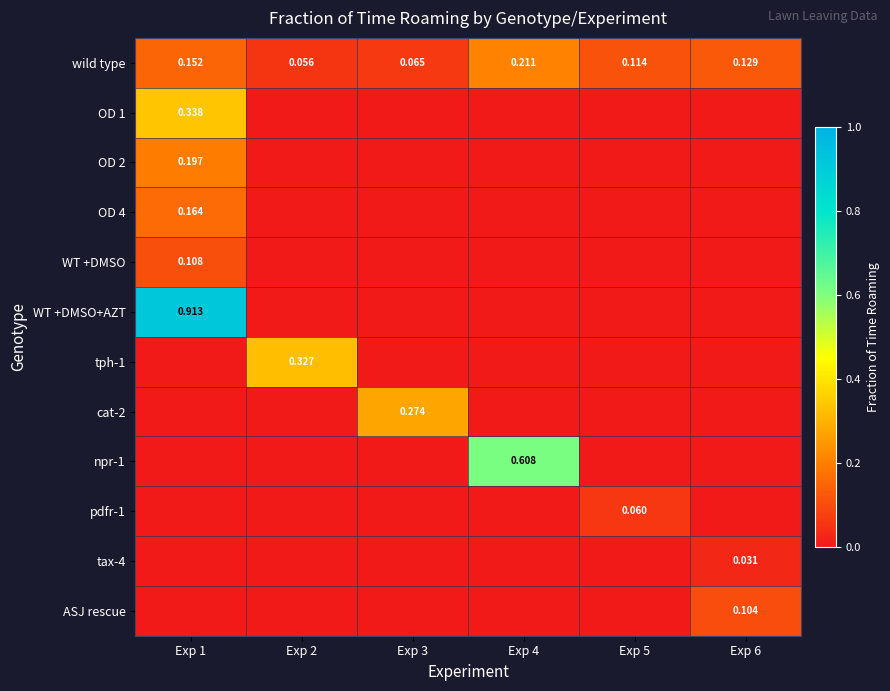

Is the value of wild type at Exp 5 greater than the value of OD 2 at Exp 1?

No